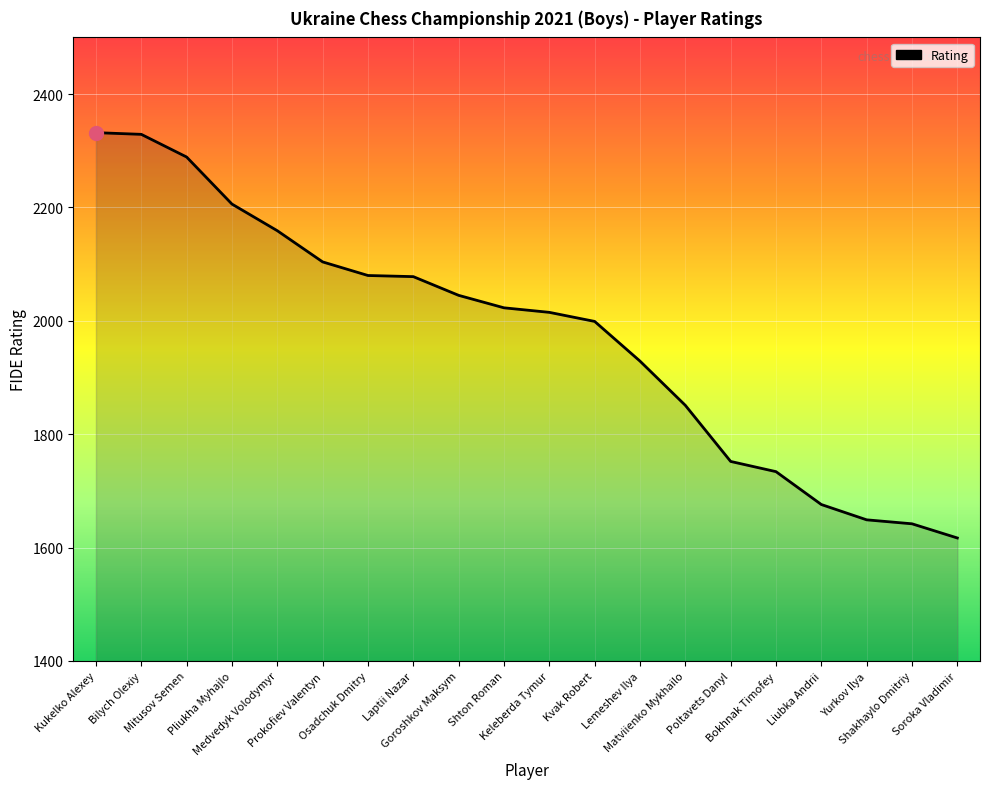

Is it true that the value at Medvedyk Volodymyr is 2159?

True